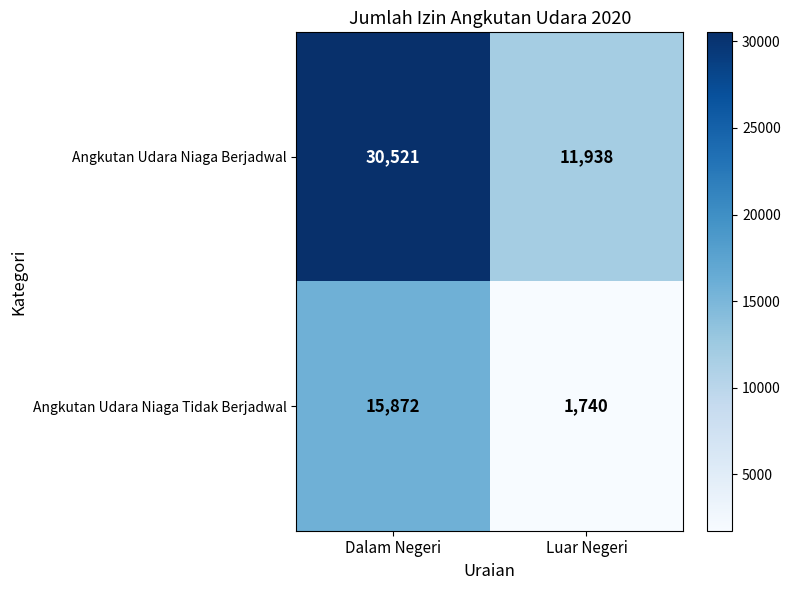

What is the sum of all Angkutan Udara Niaga Berjadwal values?

42459